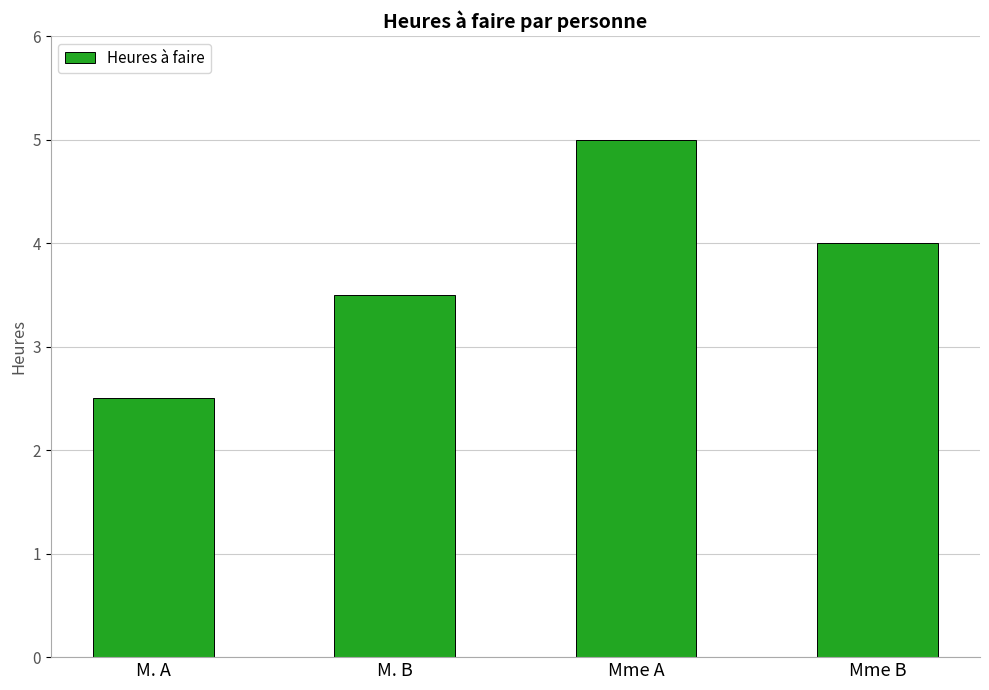

List the labels in order of value, smallest first.

M. A, M. B, Mme B, Mme A